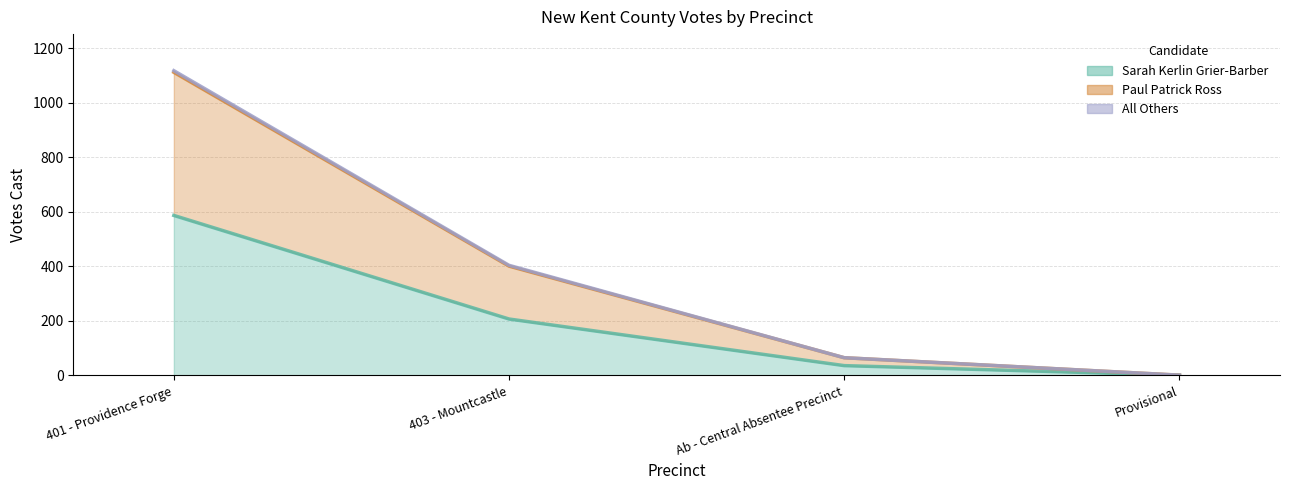

Does the chart display data point markers on the line(s)?

No